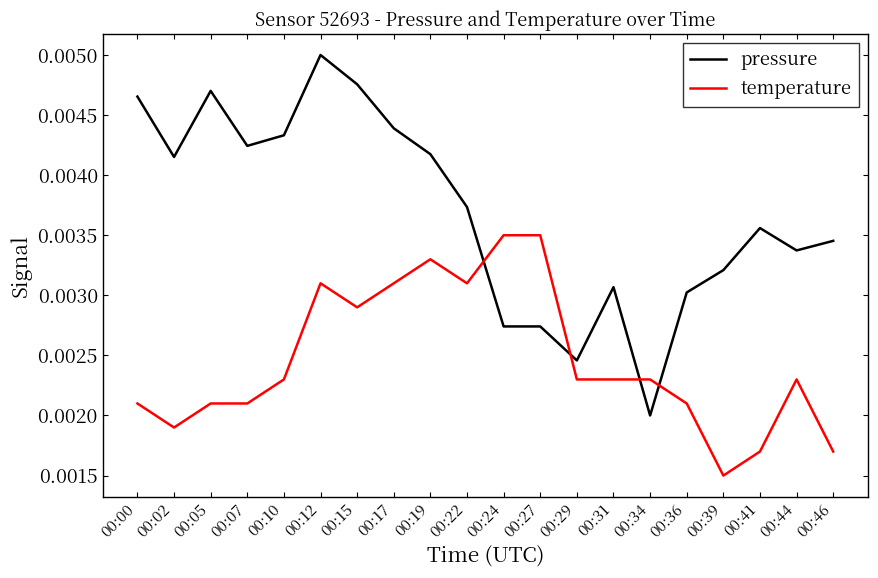

How many times do temperature and pressure cross each other?

4